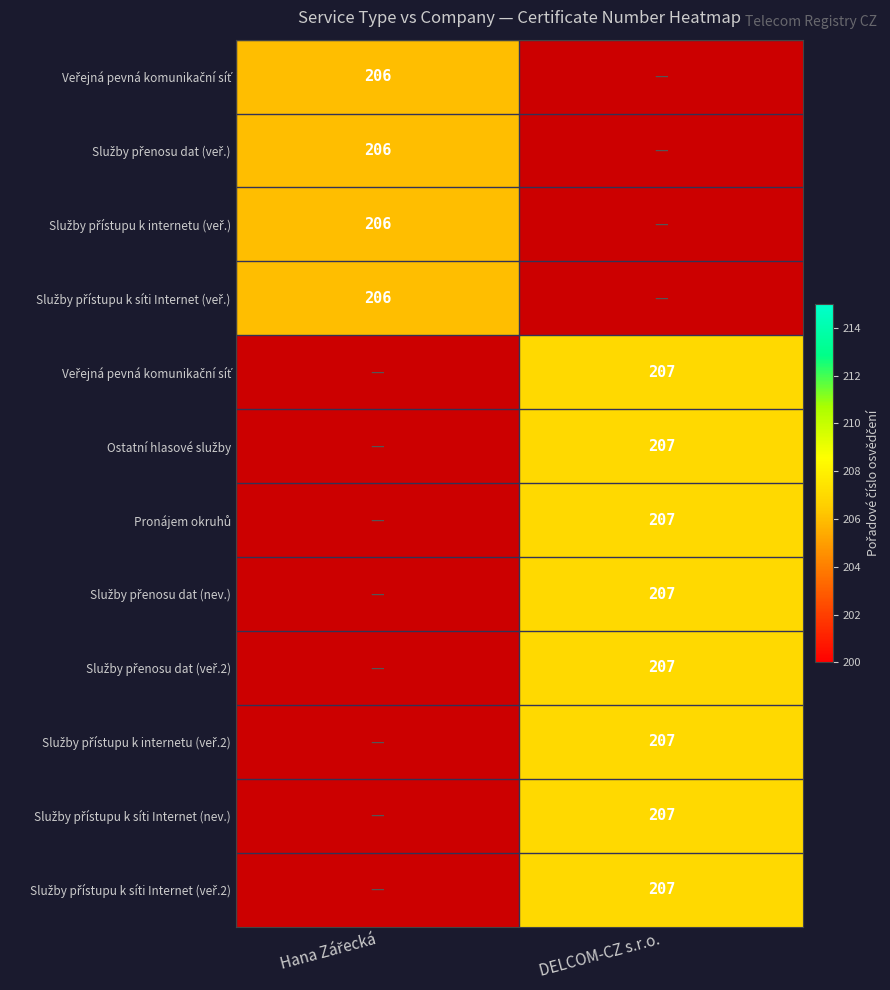

Which has a higher value, Hana Zářecká or DELCOM-CZ s.r.o.?

DELCOM-CZ s.r.o.